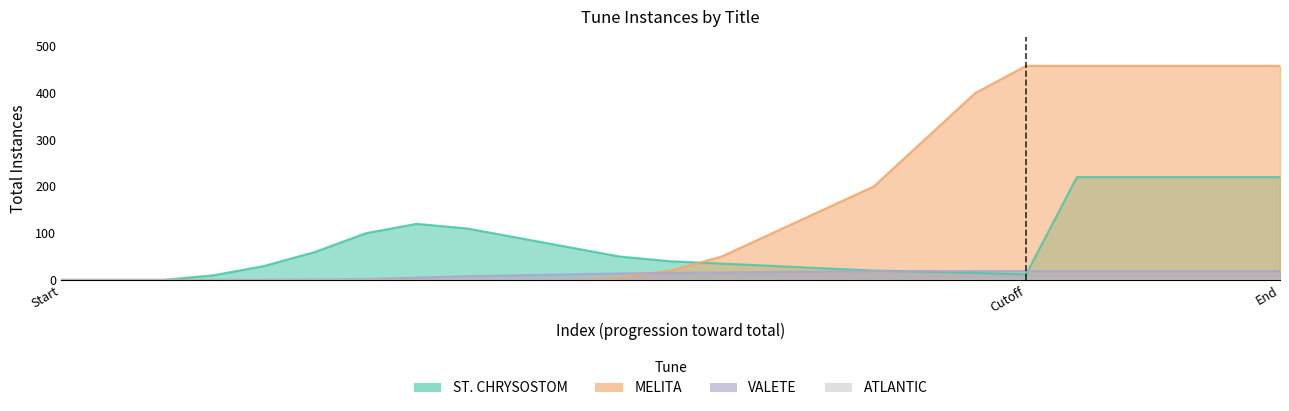

What is the difference between the maximum and minimum values in the ATLANTIC series?

1